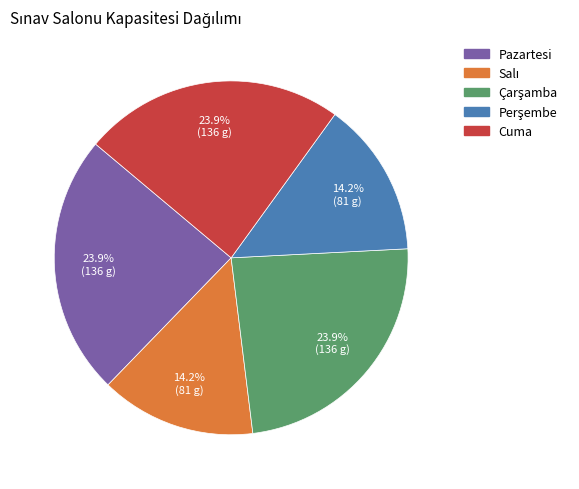

How many slices are in this pie chart?

5